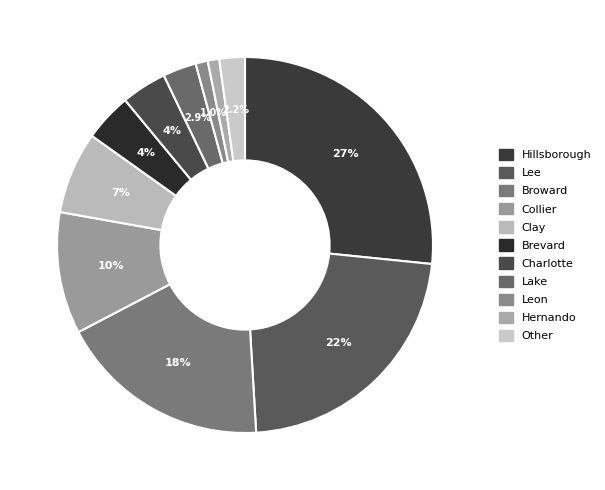

Is there any slice that represents more than half of the pie?

No